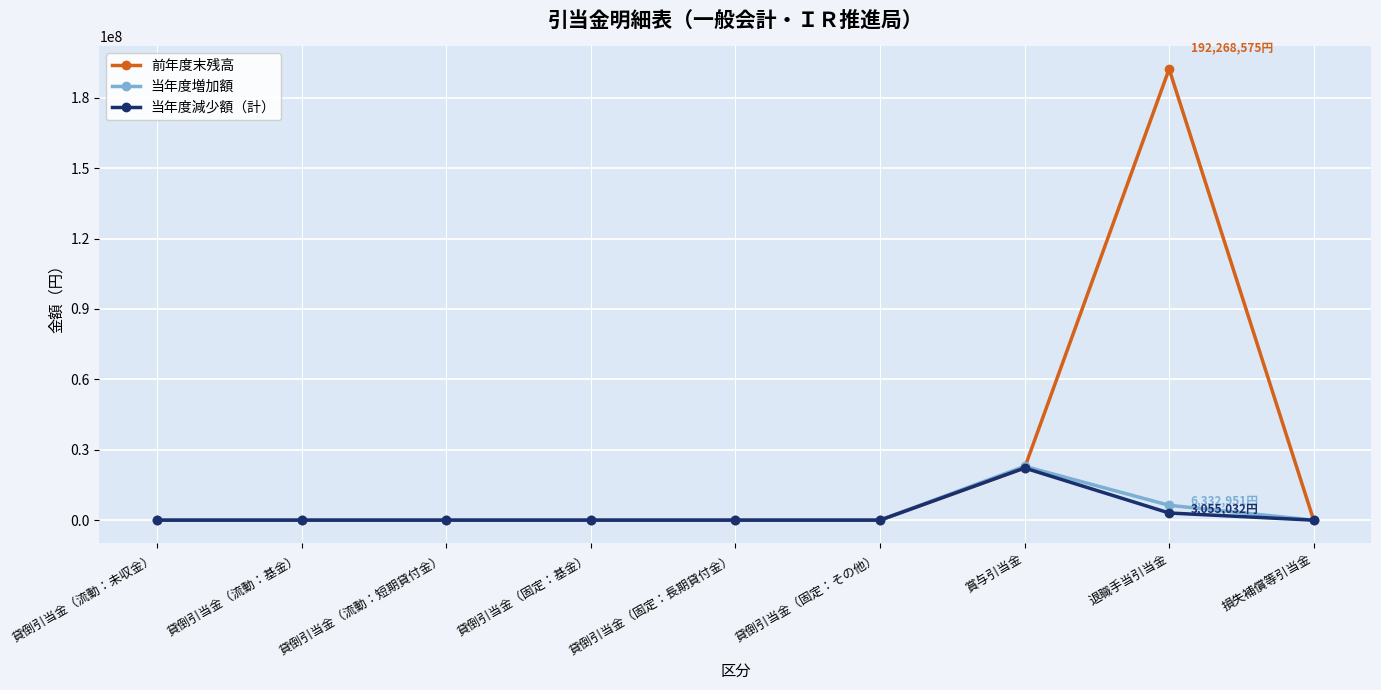

What is the sum of all 前年度末残高 values?

214499435